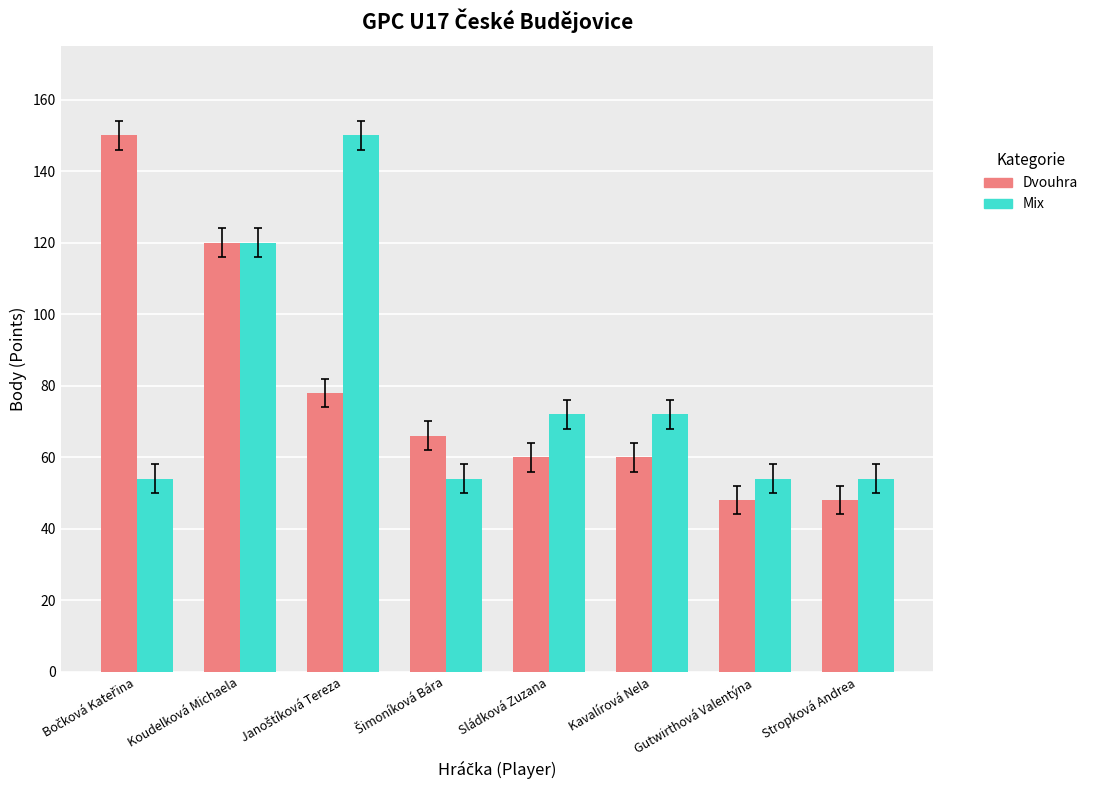

What is the approximate value of Mix at Kavalírová Nela?

72